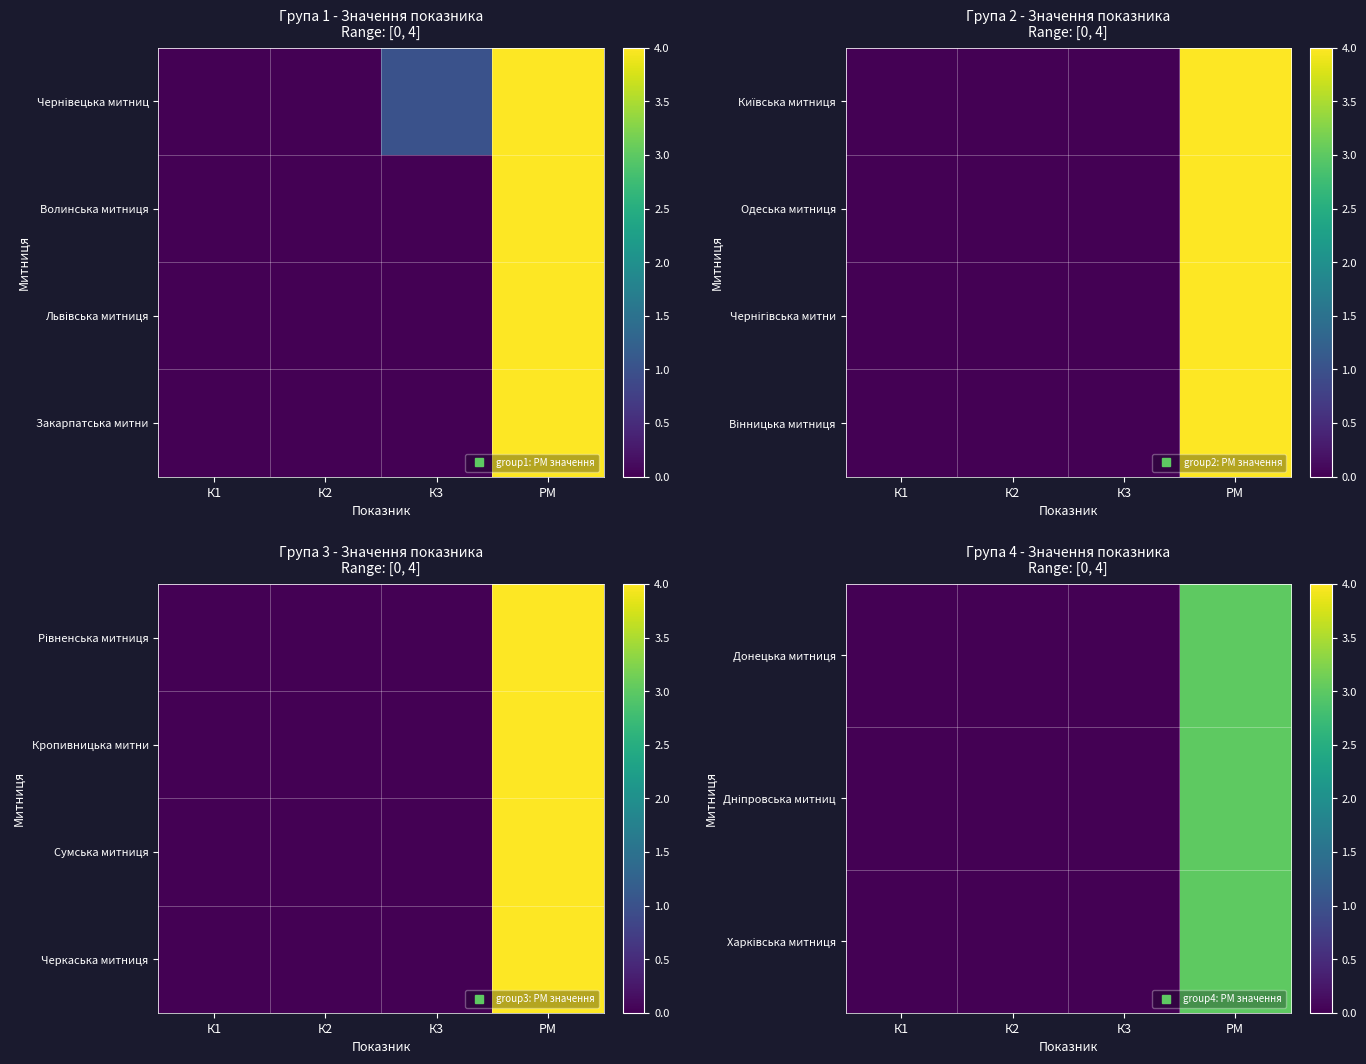

Rank the series by their maximum value, from highest to lowest.

Черкаська митниця, Донецька митниця, Дніпровська митниц, Харківська митниця